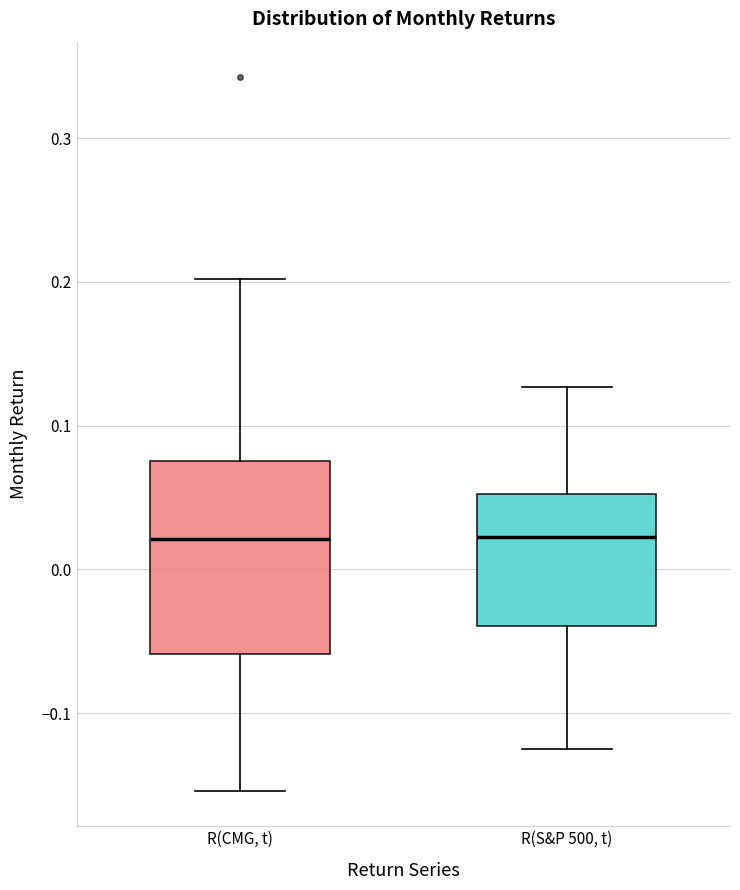

Reading left to right, read every box against the y-axis: the position of its median line, the range the box covers, and the ends of its whiskers. The values are not printed on the chart, so give them approximately, as read against the axis.

R(CMG, t): median 0.02, box -0.06 to 0.08, whiskers -0.15 to 0.20
R(S&P 500, t): median 0.02, box -0.04 to 0.05, whiskers -0.13 to 0.13